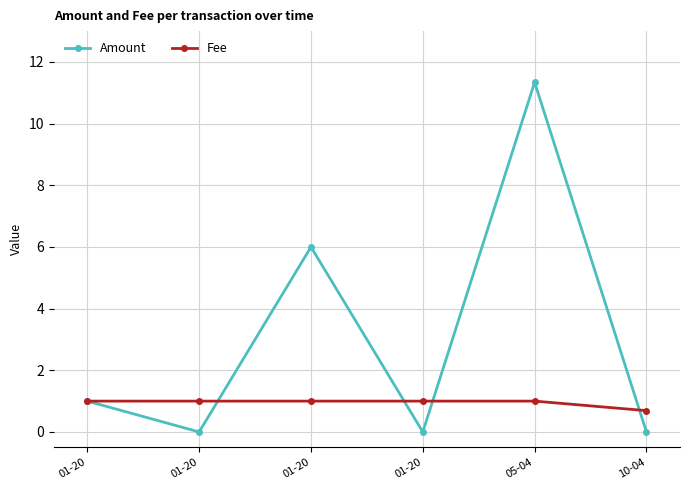

How many lines are shown in the chart?

2